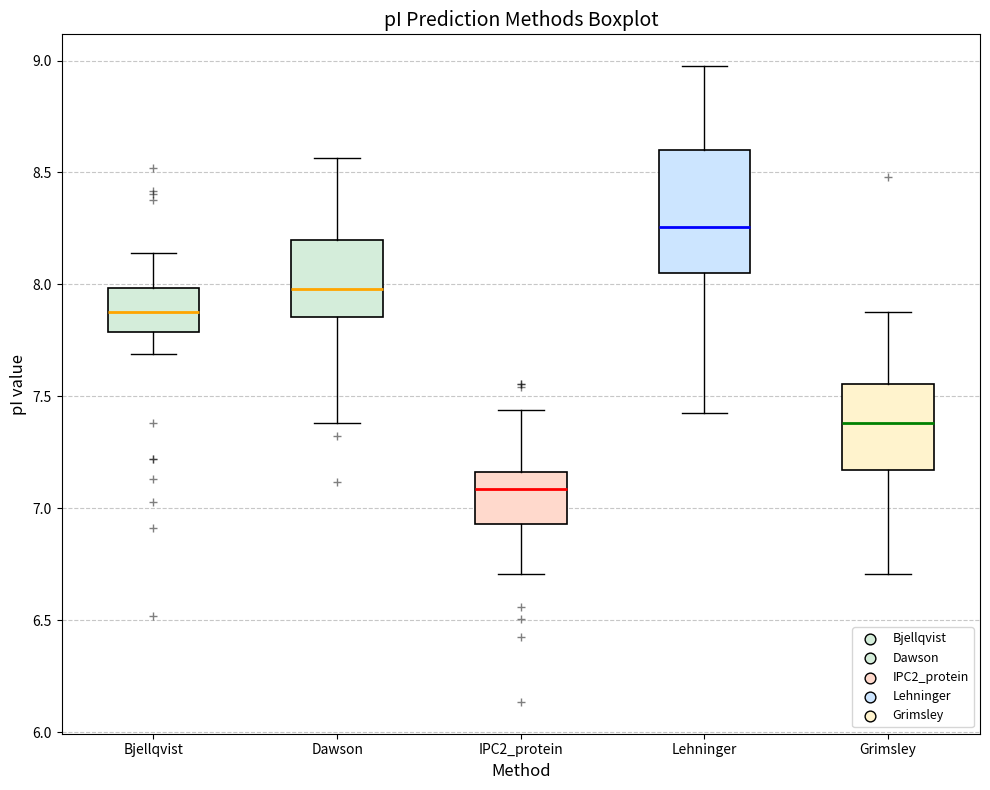

Which box is the tallest, from its lower edge to its upper edge?

Lehninger